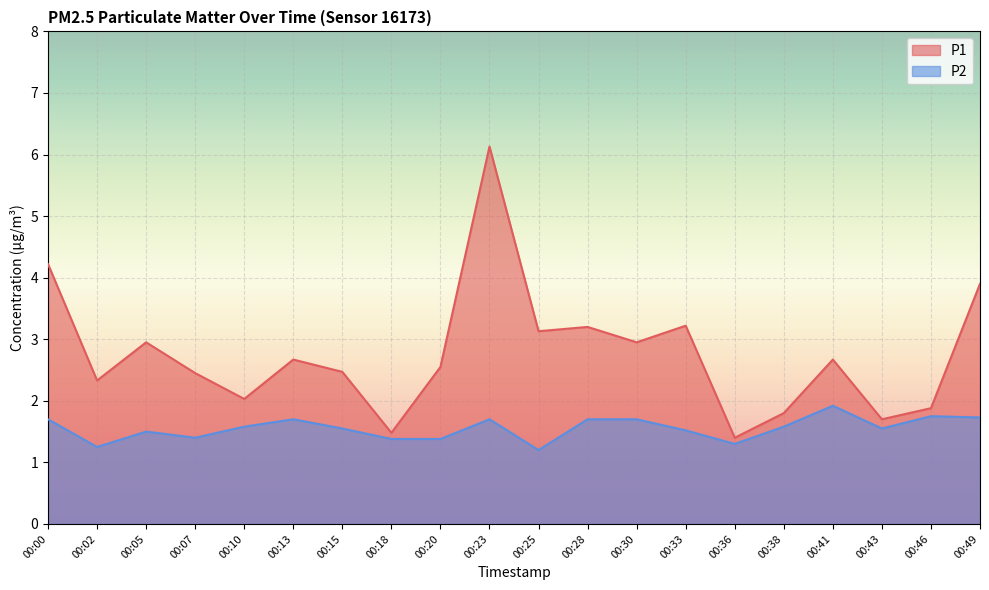

How many lines are shown in the chart?

2